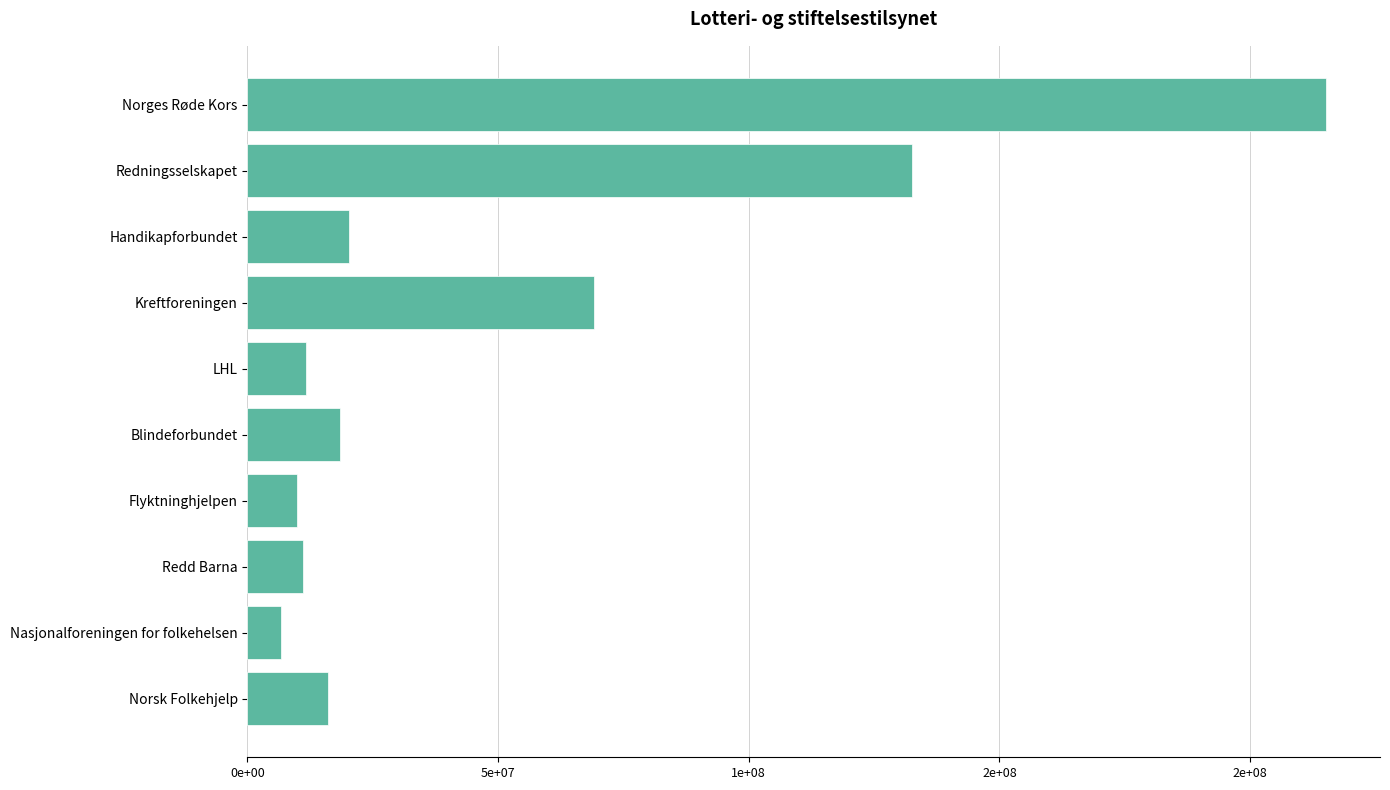

Does the chart contain any negative values?

No